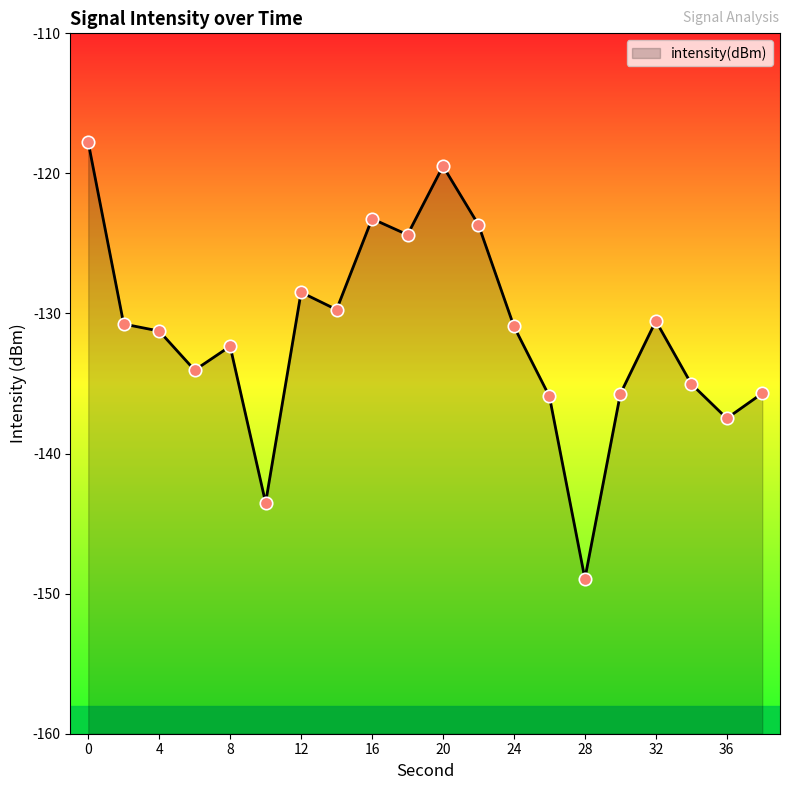

What is the change in value from 26 to 34?

+0.9